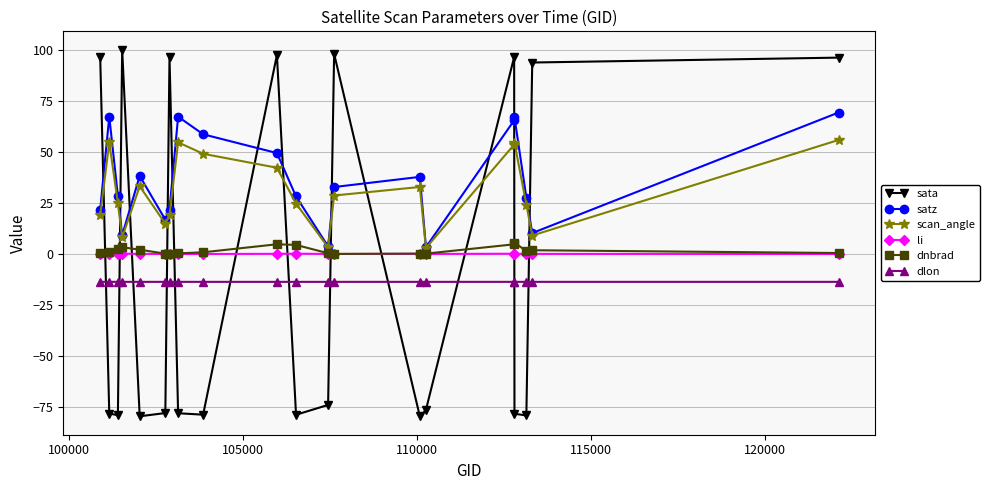

True or false: dlon has more than 2 points higher than both neighbors.

True